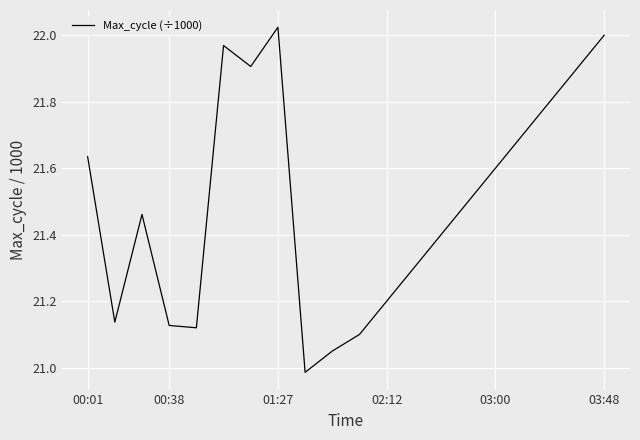

Does the chart have visible grid lines?

Yes